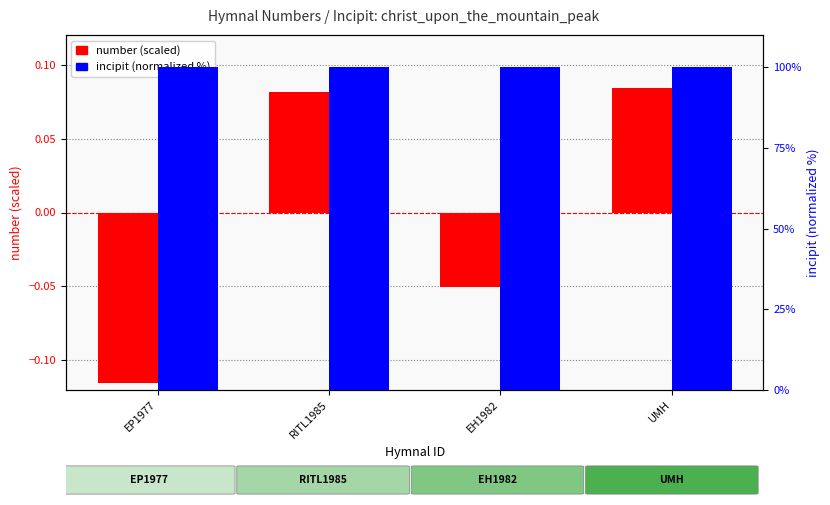

The number (scaled) series shows 0.0 at RITL1985. True or false?

False